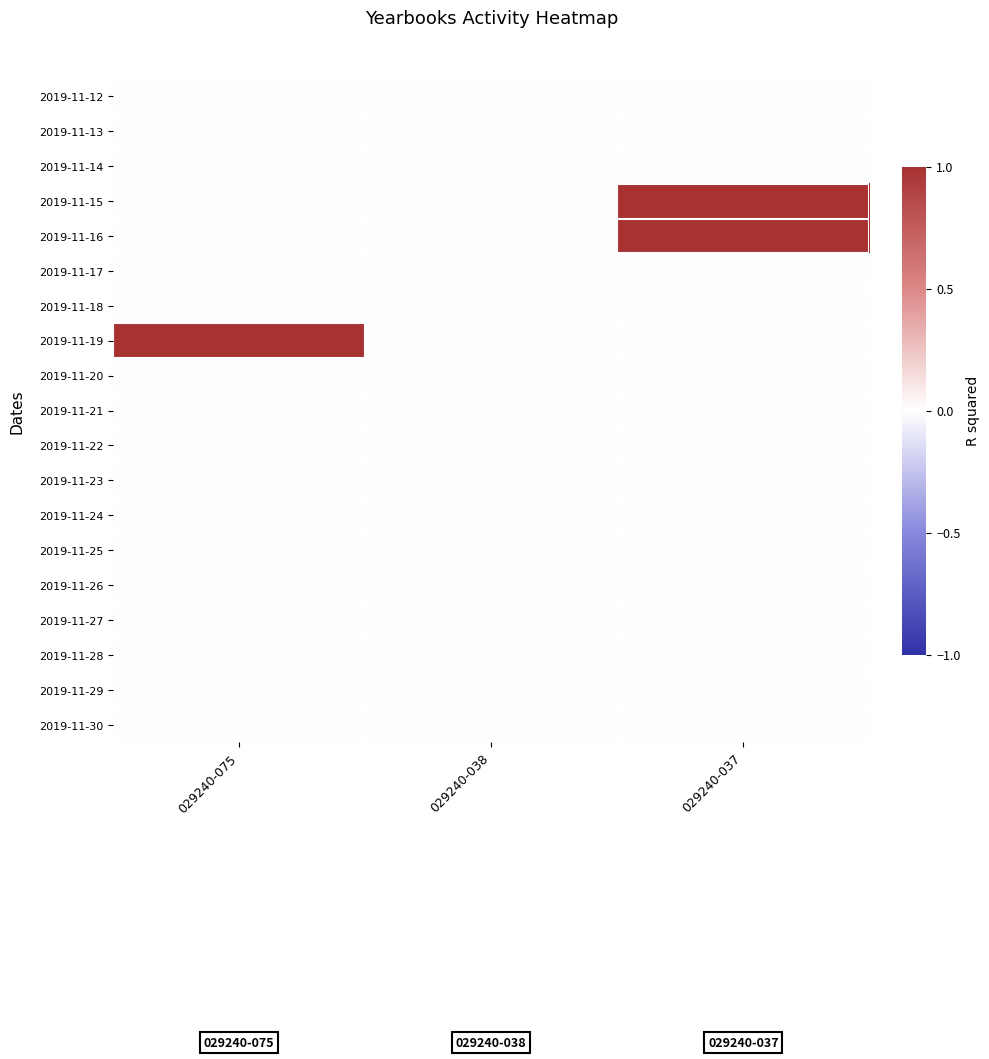

Reading left to right, what are all the values shown in this chart?

2019-11-12: 029240-075=0	029240-038=0	029240-037=0
2019-11-13: 029240-075=0	029240-038=0	029240-037=0
2019-11-14: 029240-075=0	029240-038=0	029240-037=0
2019-11-15: 029240-075=0	029240-038=0	029240-037=1
2019-11-16: 029240-075=0	029240-038=0	029240-037=1
2019-11-17: 029240-075=0	029240-038=0	029240-037=0
2019-11-18: 029240-075=0	029240-038=0	029240-037=0
2019-11-19: 029240-075=1	029240-038=0	029240-037=0
2019-11-20: 029240-075=0	029240-038=0	029240-037=0
2019-11-21: 029240-075=0	029240-038=0	029240-037=0
2019-11-22: 029240-075=0	029240-038=0	029240-037=0
2019-11-23: 029240-075=0	029240-038=0	029240-037=0
2019-11-24: 029240-075=0	029240-038=0	029240-037=0
2019-11-25: 029240-075=0	029240-038=0	029240-037=0
2019-11-26: 029240-075=0	029240-038=0	029240-037=0
2019-11-27: 029240-075=0	029240-038=0	029240-037=0
2019-11-28: 029240-075=0	029240-038=0	029240-037=0
2019-11-29: 029240-075=0	029240-038=0	029240-037=0
2019-11-30: 029240-075=0	029240-038=0	029240-037=0